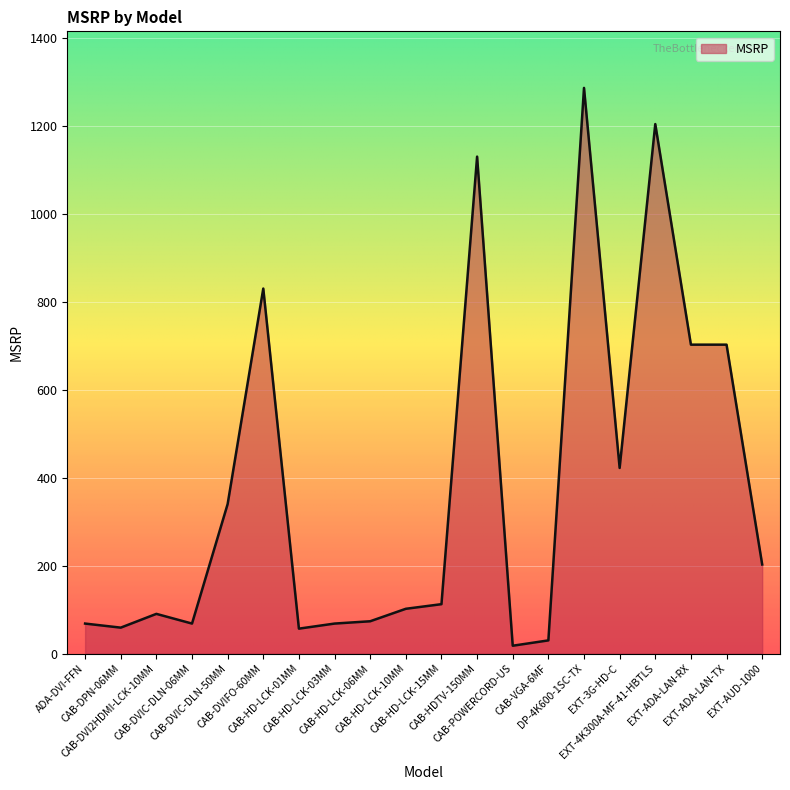

How many lines are shown in the chart?

1